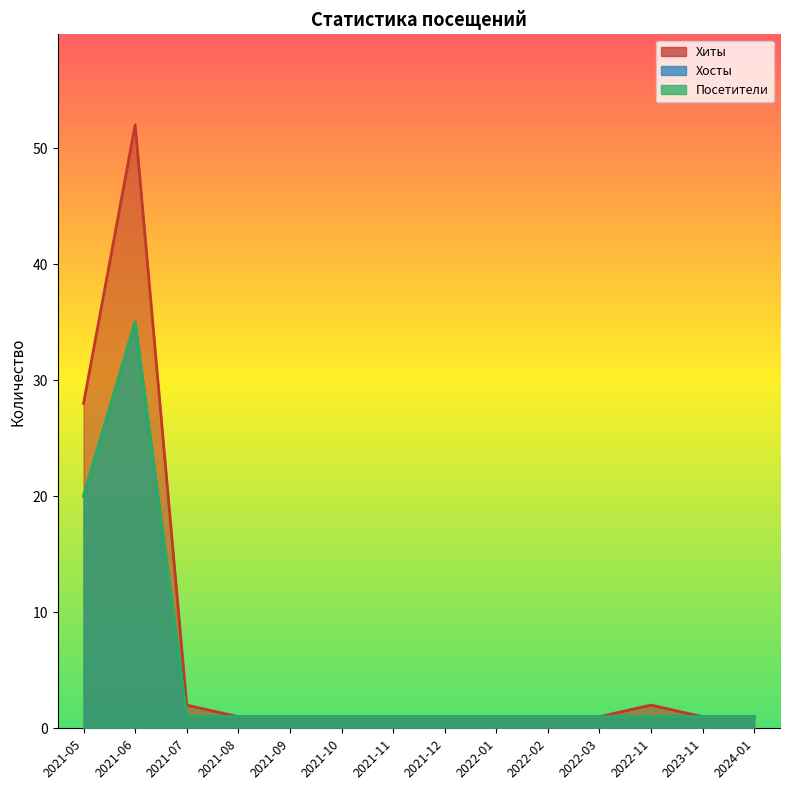

How many lines are shown in the chart?

3